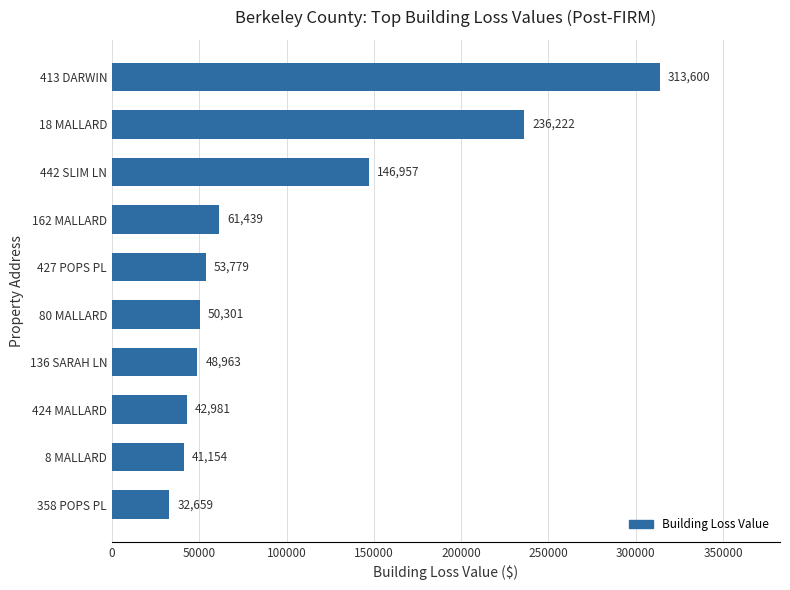

Rank the categories by value from highest to lowest.

413 DARWIN, 18 MALLARD, 442 SLIM LN, 162 MALLARD, 427 POPS PL, 80 MALLARD, 136 SARAH LN, 424 MALLARD, 8 MALLARD, 358 POPS PL